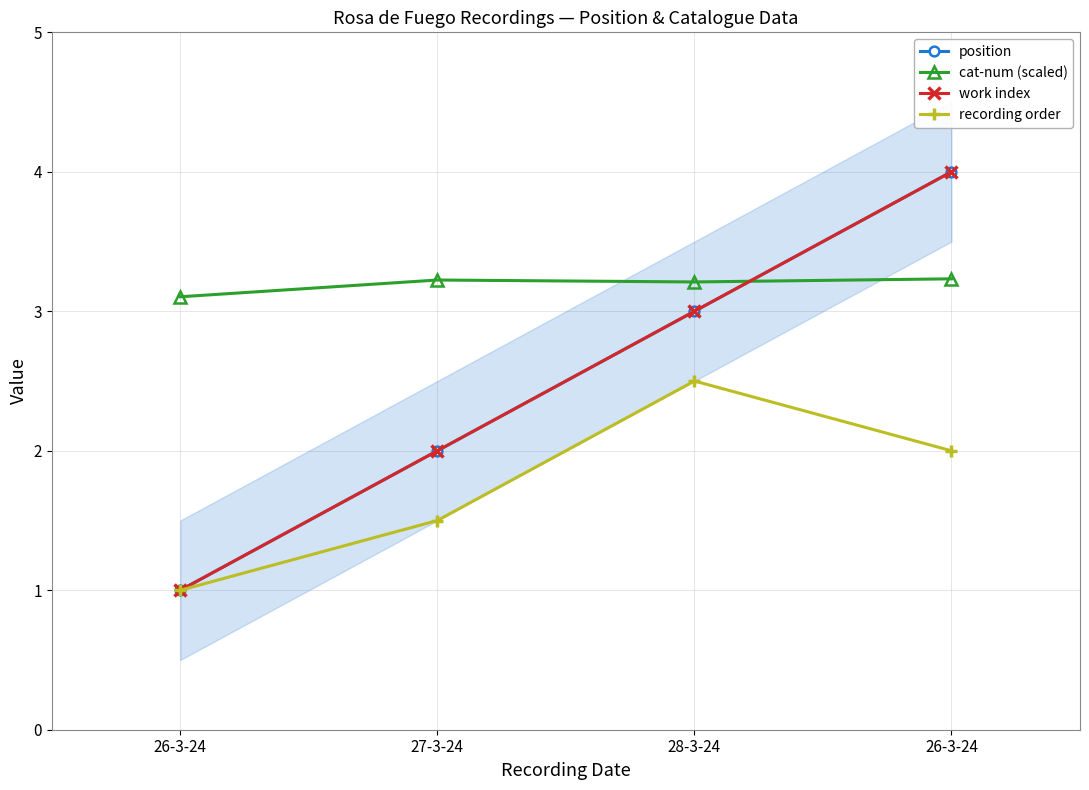

The value of work index at 27-3-24 is 2.0. True or false?

True